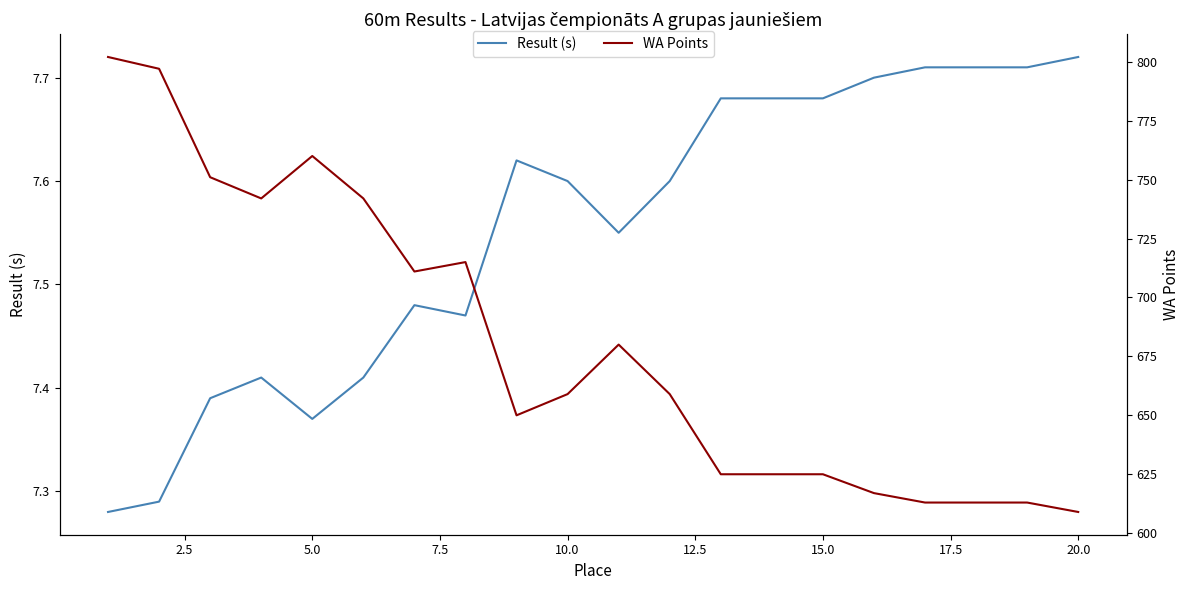

True or false: WA Points has more than 2 points higher than both neighbors.

True